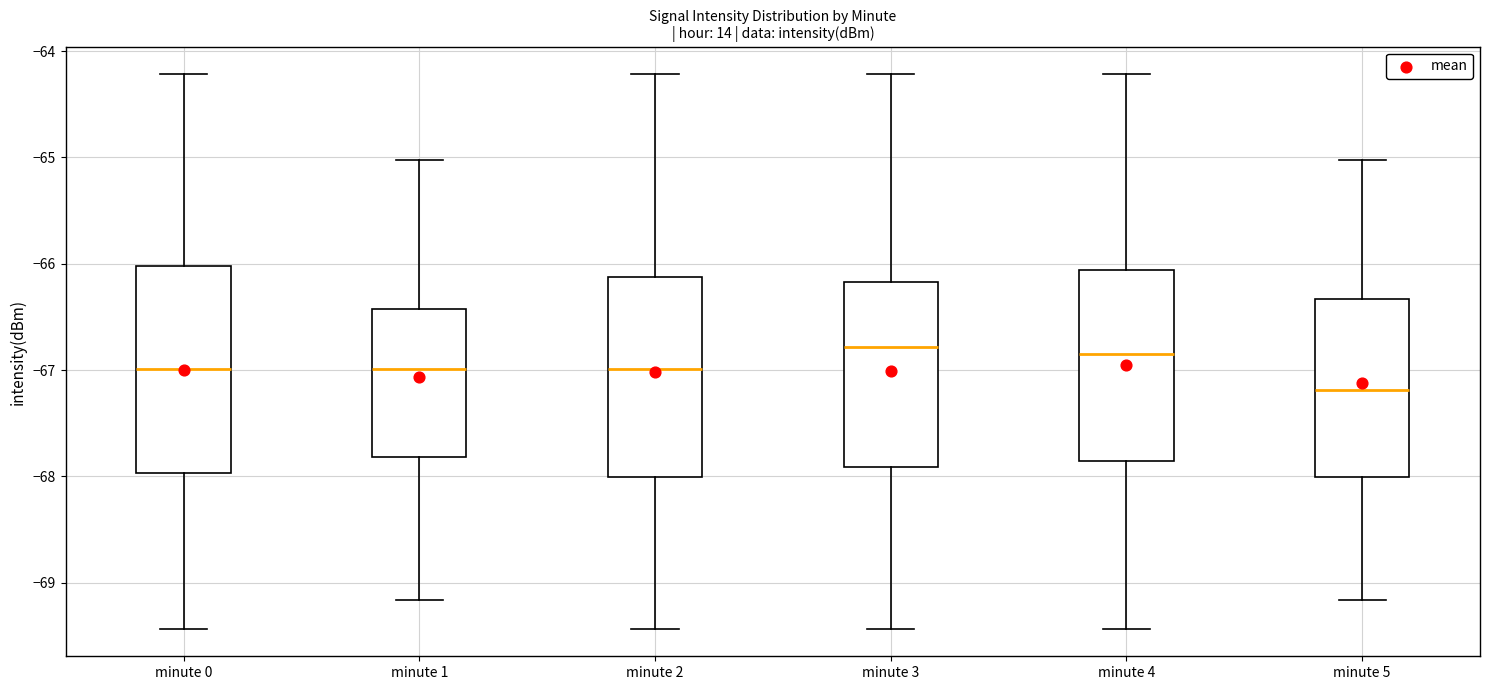

Where does the lower whisker of the box for minute 1 end on the y-axis? The values are not printed on the chart, so give them approximately, as read against the axis.

-69.2